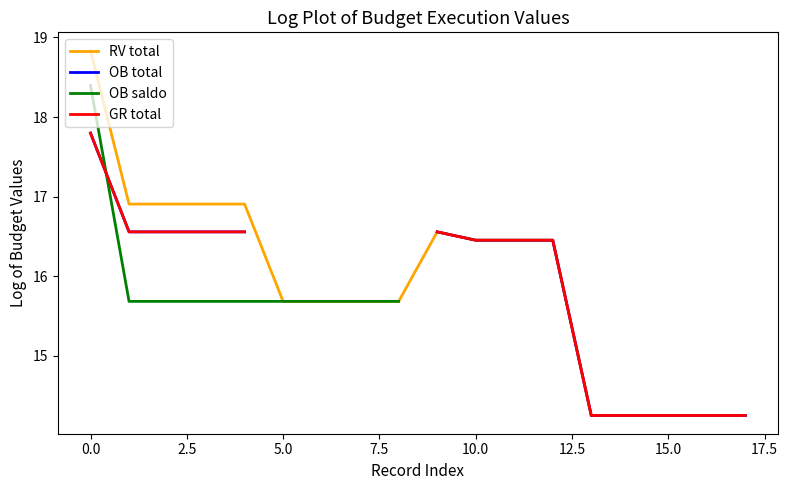

What are all the series names shown in the legend?

RV total, OB total, OB saldo, GR total